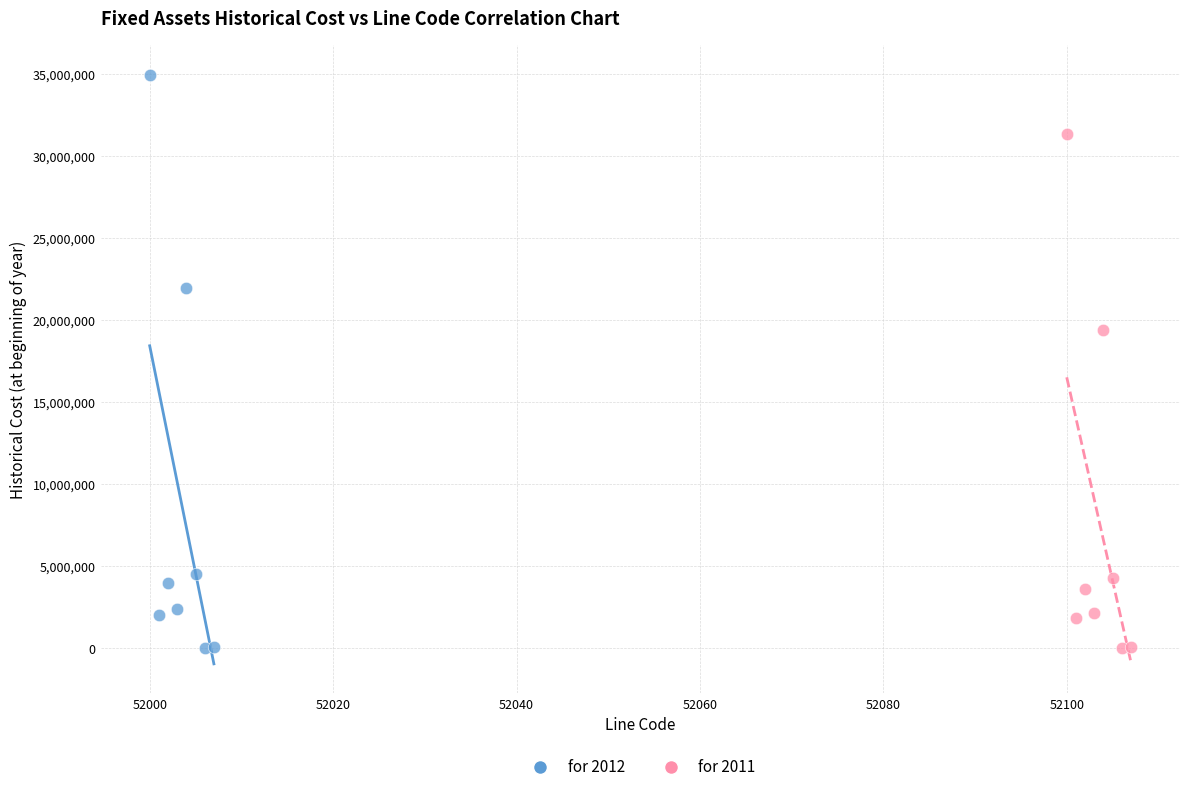

What are all the series names shown in the legend?

for 2012, for 2011